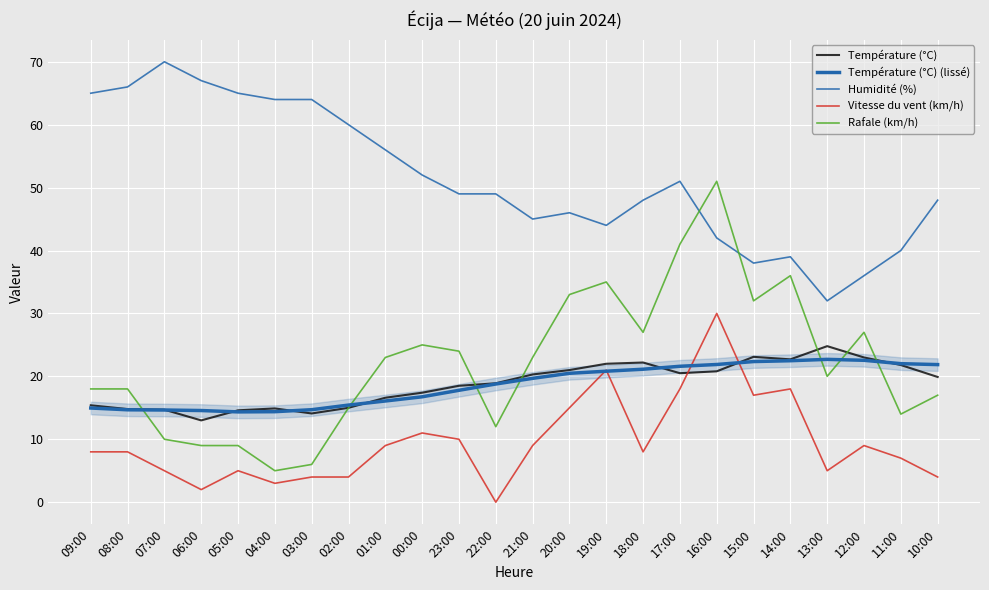

Which category has the highest value in the Rafale (km/h) series?

16:00